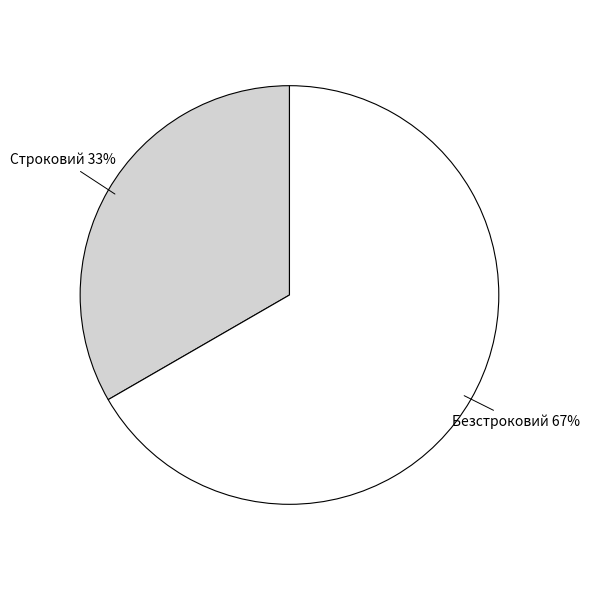

To the nearest percent, what portion does Строковий represent?

33%